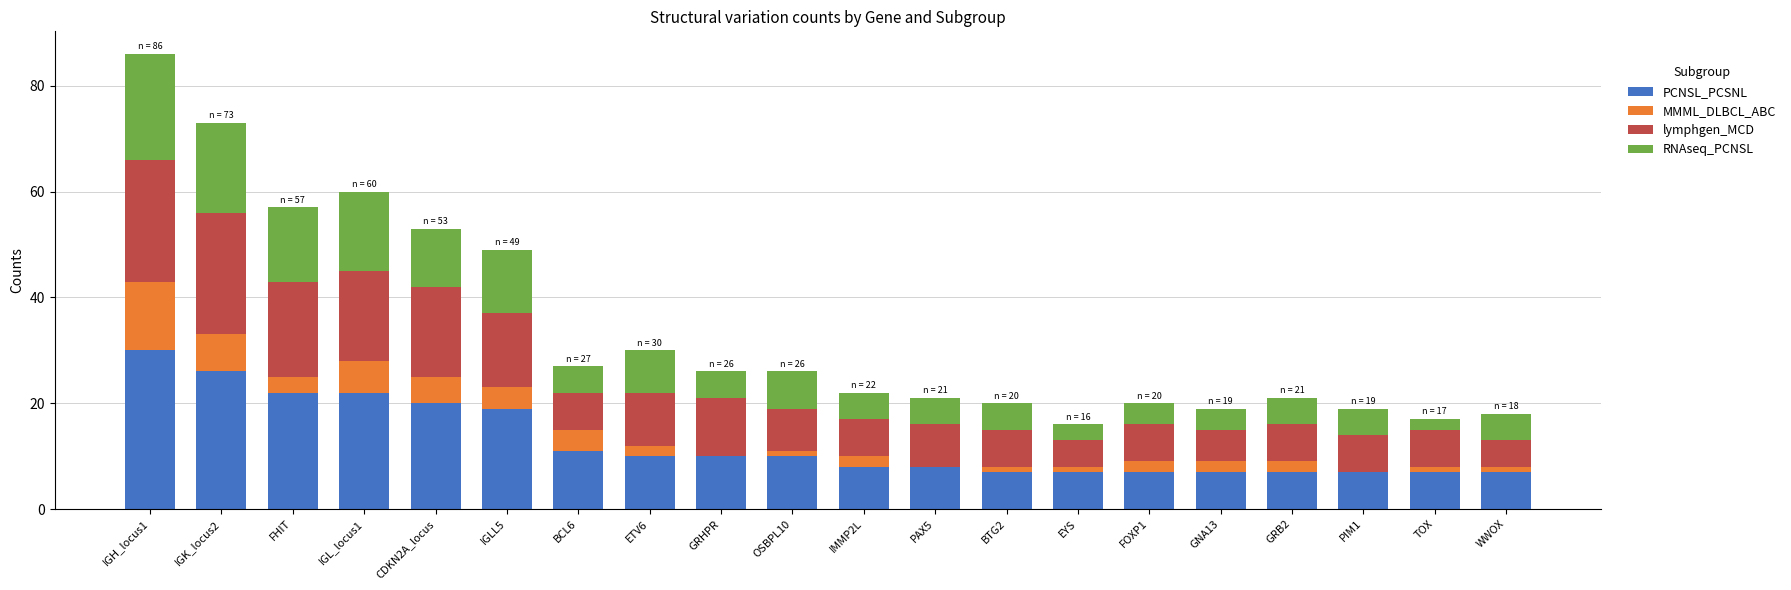

Which category has the highest value in the PCNSL_PCSNL series?

IGH_locus1